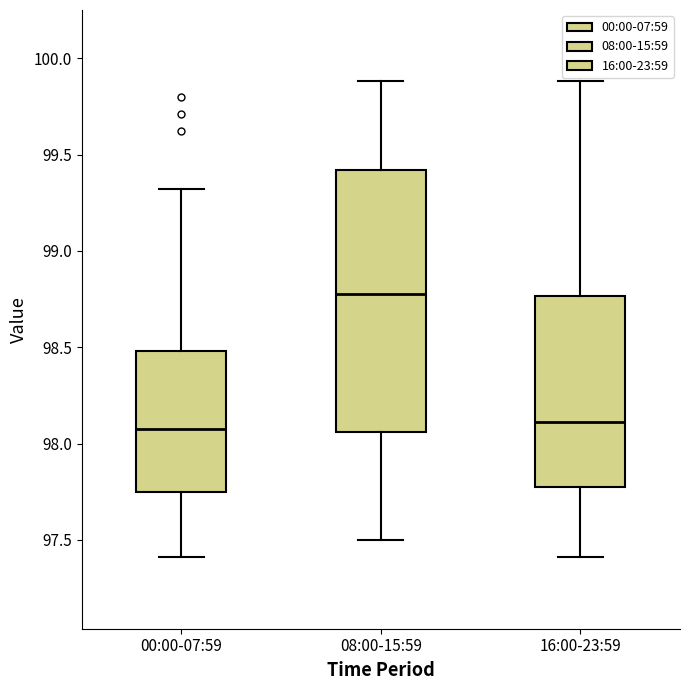

Reading left to right, read every box against the y-axis: the position of its median line, the range the box covers, and the ends of its whiskers. The values are not printed on the chart, so give them approximately, as read against the axis.

00:00-07:59: median 98.10, box 97.75 to 98.50, whiskers 97.40 to 99.30
08:00-15:59: median 98.80, box 98.05 to 99.40, whiskers 97.50 to 99.90
16:00-23:59: median 98.10, box 97.75 to 98.75, whiskers 97.40 to 99.90